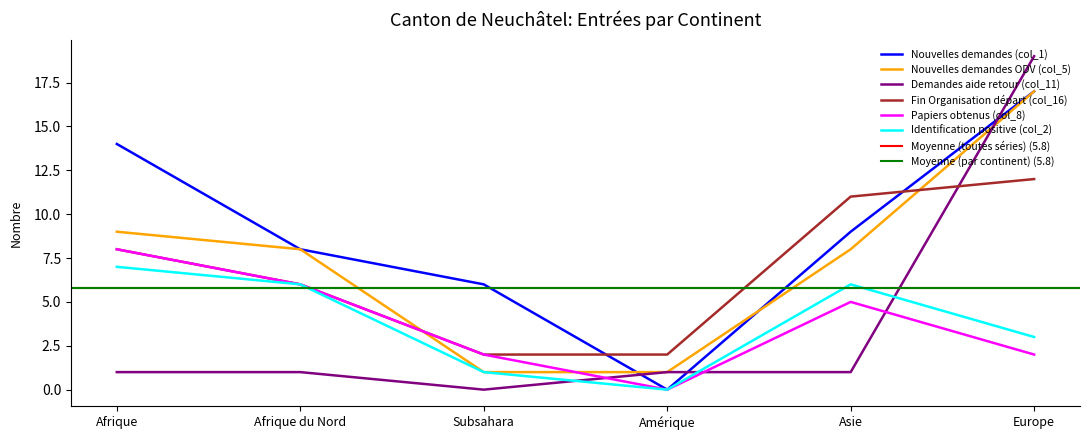

Reading left to right, extract all data points from this chart.

Nouvelles demandes (col_1): 14	8	6	0	9	17
Nouvelles demandes ODV (col_5): 9	8	1	1	8	17
Demandes aide retour (col_11): 1	1	0	1	1	19
Fin Organisation départ (col_16): 8	6	2	2	11	12
Papiers obtenus (col_8): 8	6	2	0	5	2
Identification positive (col_2): 7	6	1	0	6	3